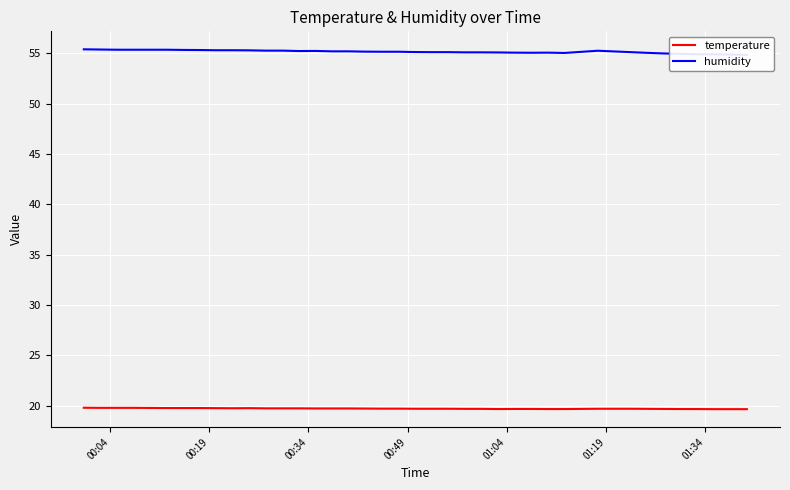

What is the highest value of the temperature series?

19.8